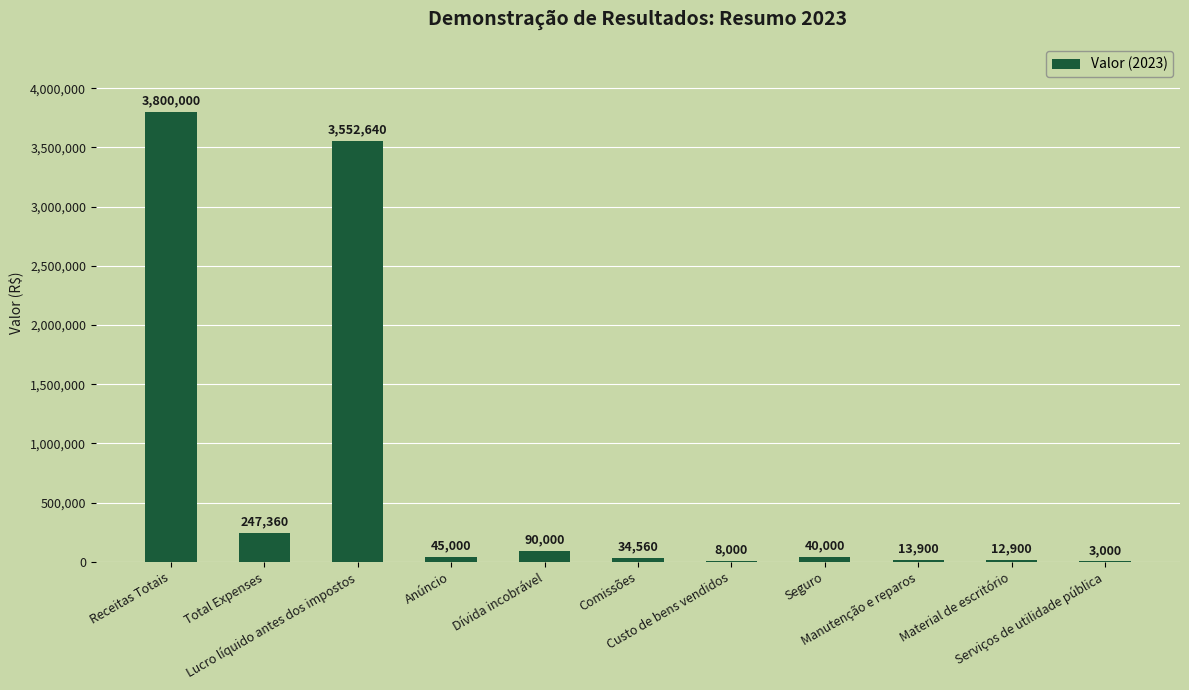

What is the greatest value displayed?

3800000